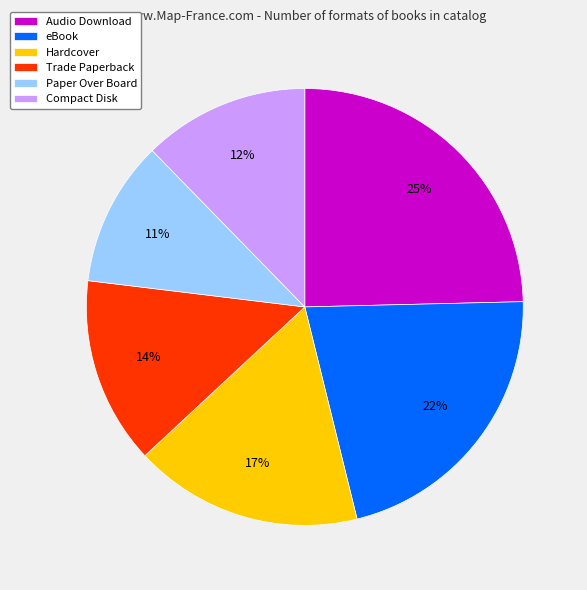

How many slices are in this pie chart?

6